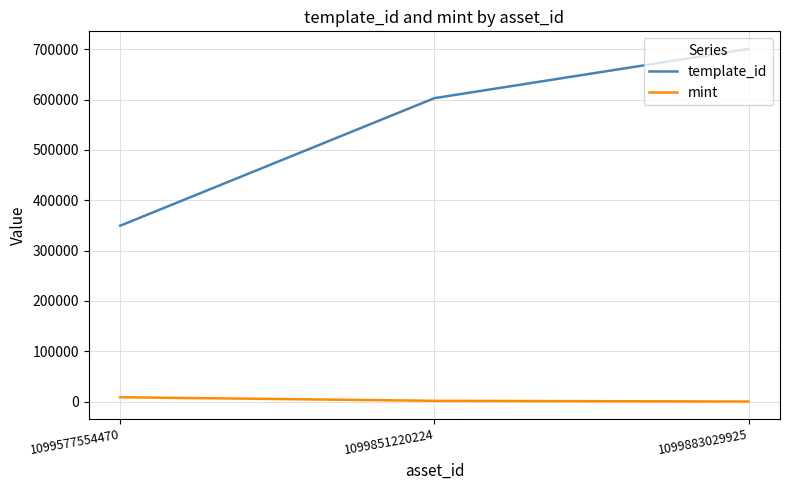

What are all the series names shown in the legend?

template_id, mint